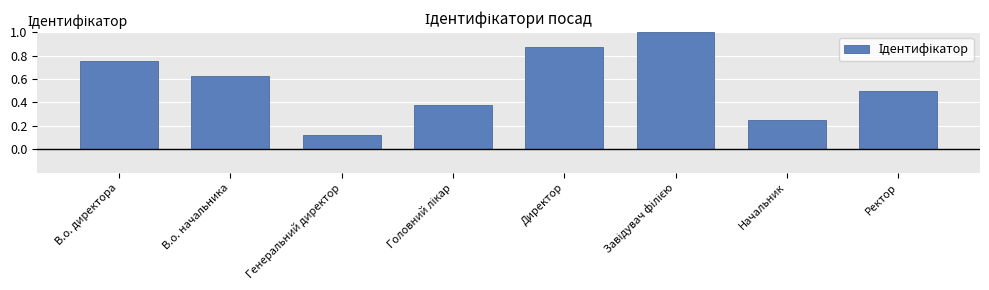

What is the sum of all values?

4.5